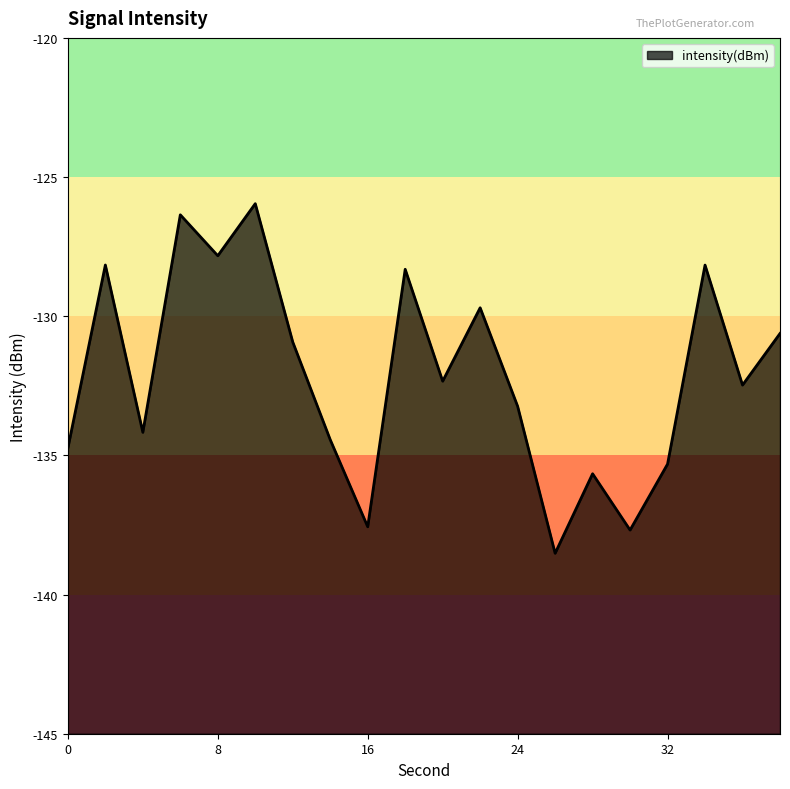

At which label is the value closest to -132?

20